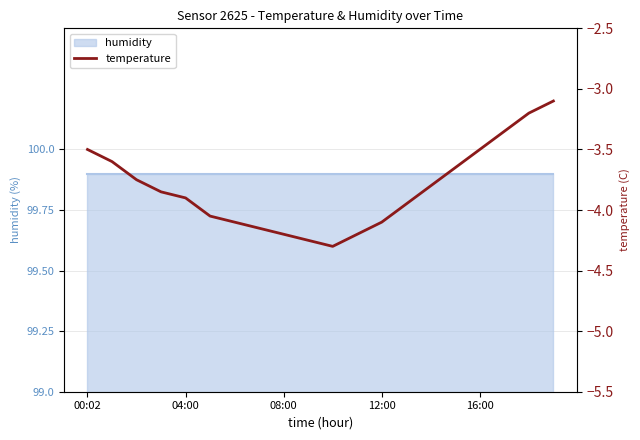

True or false: there are more than 1 points higher than both neighbors.

False